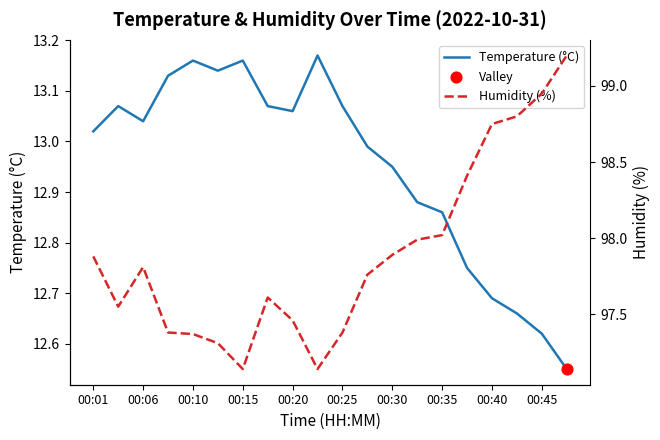

Is the value of Temperature (°C) at 00:25 greater than the value of Humidity (%) at 00:15?

No